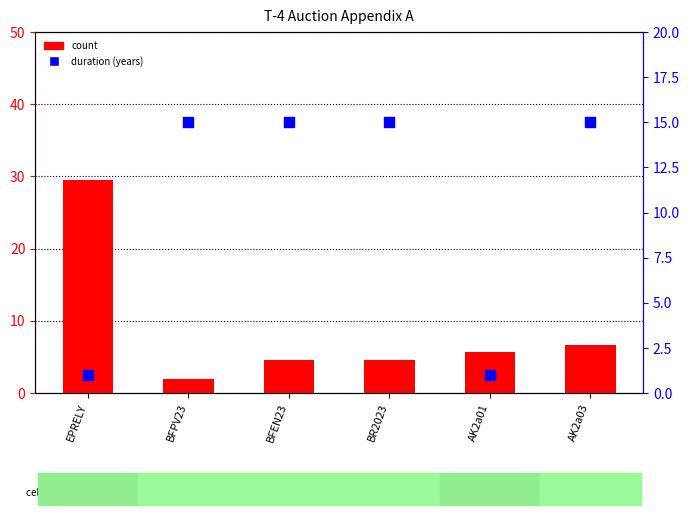

At which category is the sum across all series the highest?

EPRELY